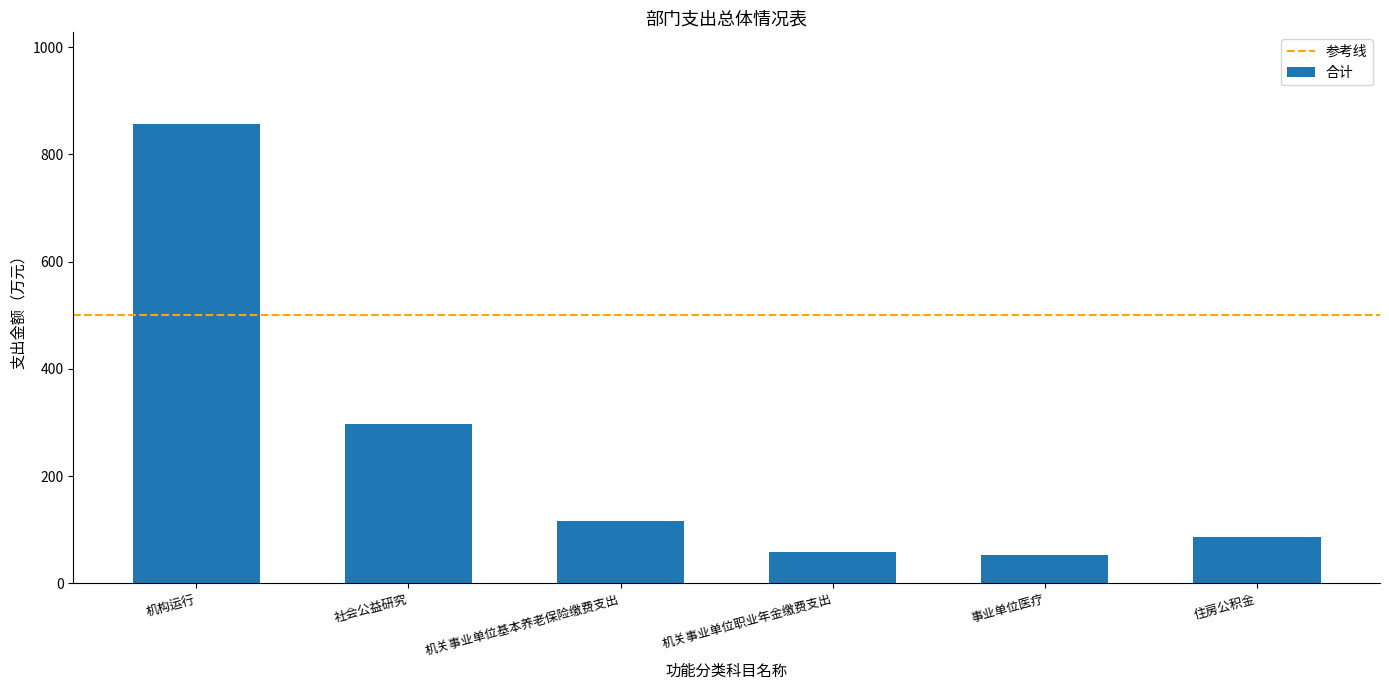

What is the smallest value displayed?

53.7